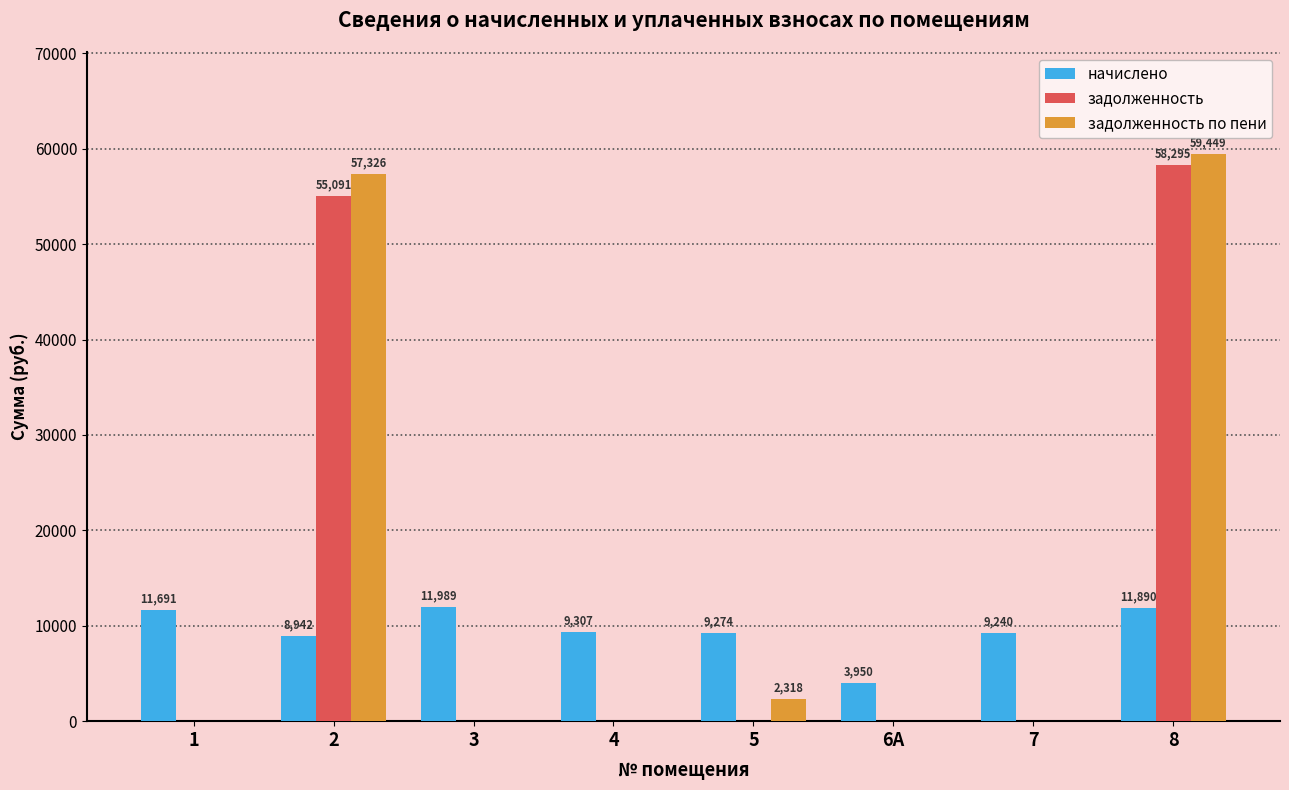

What is the difference between the задолженность по пени values at 2 and 3?

57326.4